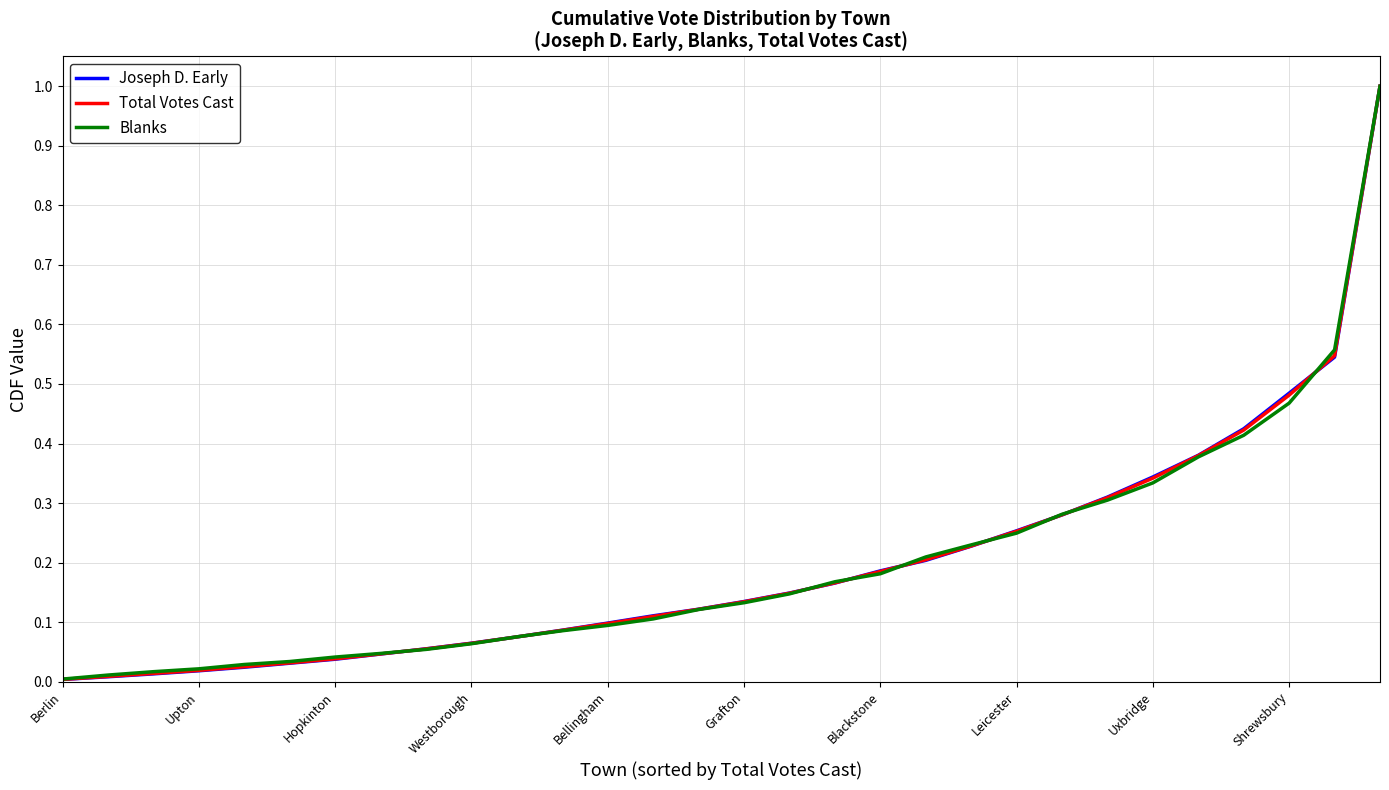

Which series has the widest spread of values?

Joseph D. Early